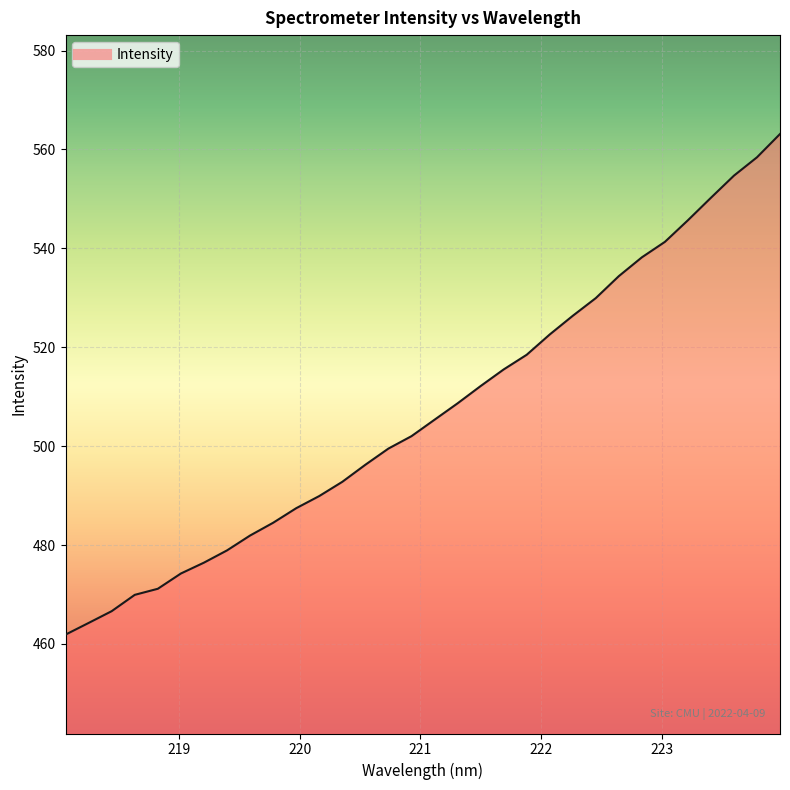

What is the minimum value shown in the chart?

461.9